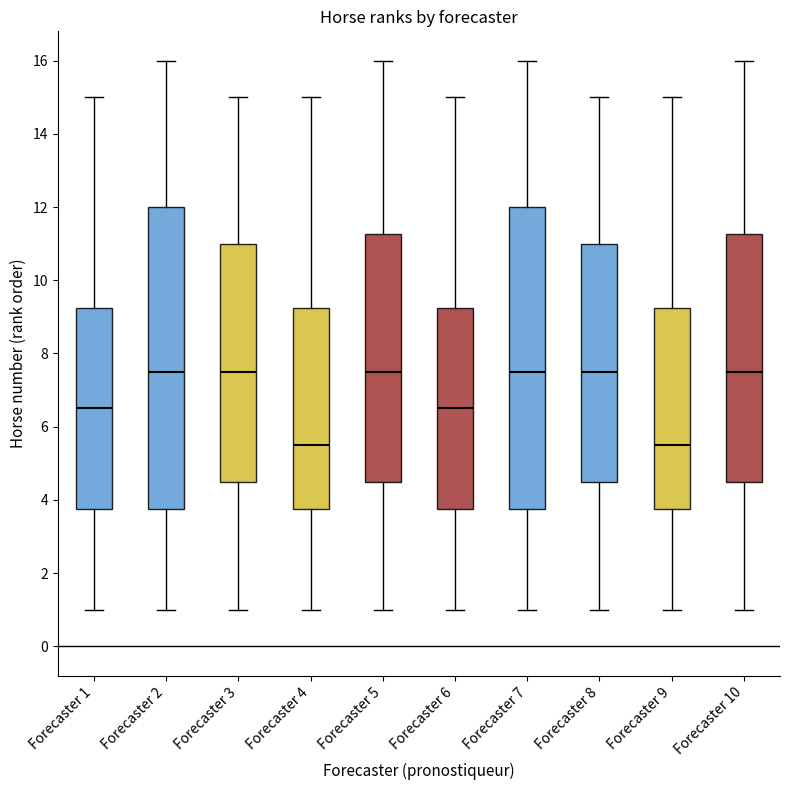

Where is the lower edge of the box for Forecaster 9 on the y-axis? The values are not printed on the chart, so give them approximately, as read against the axis.

3.8